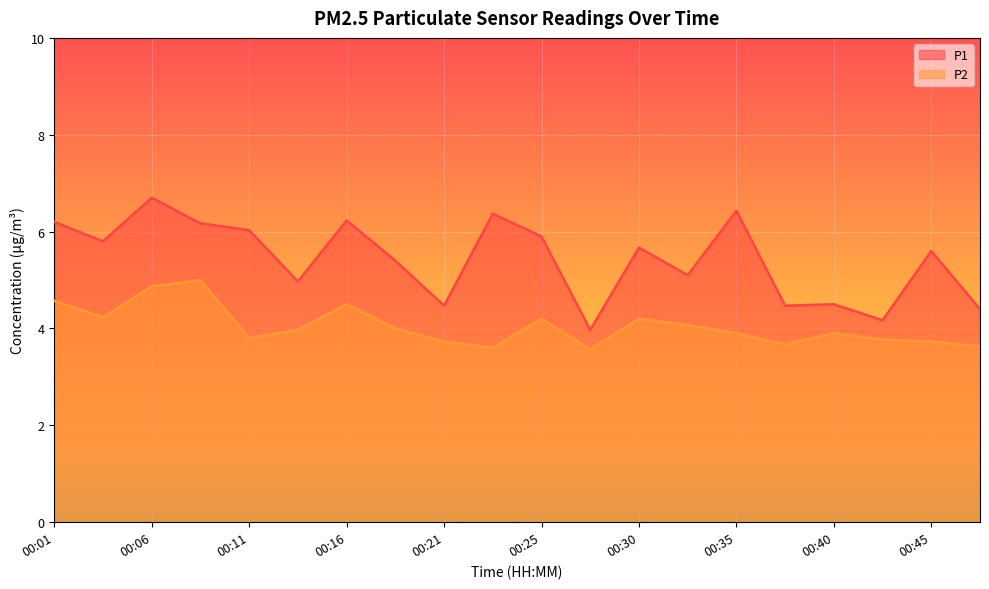

What are all the series names shown in the legend?

P1, P2